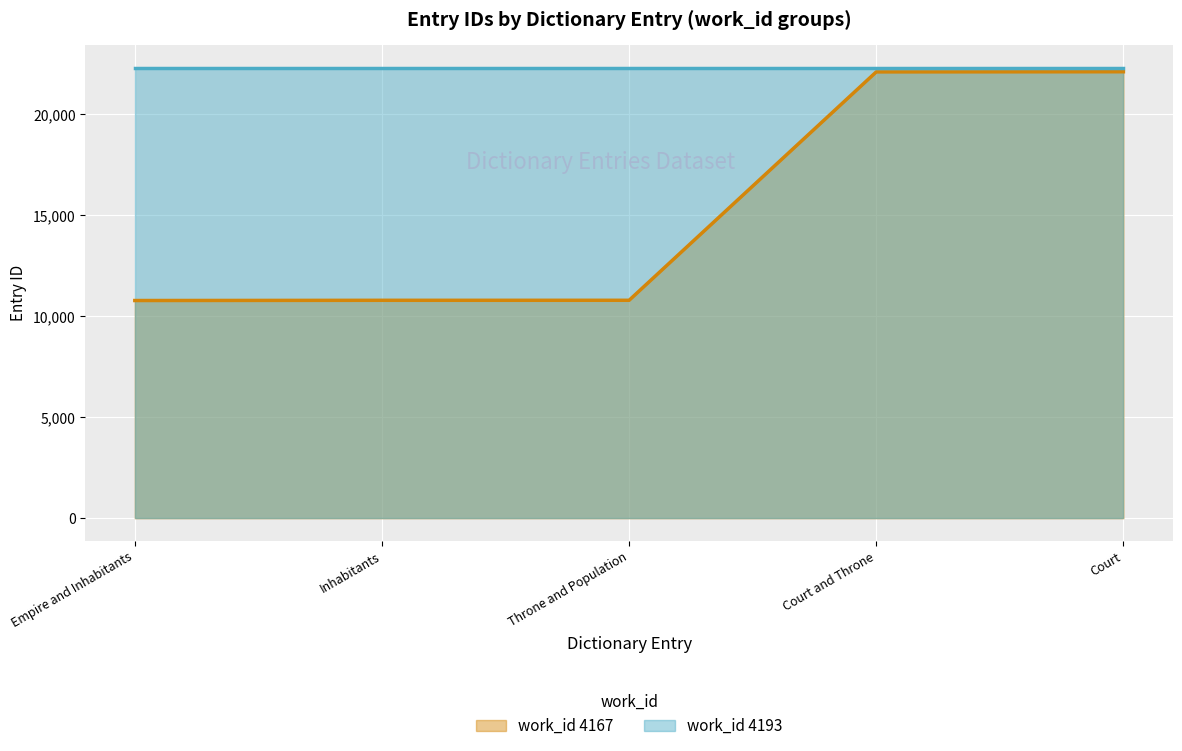

How many values are below 10793?

2